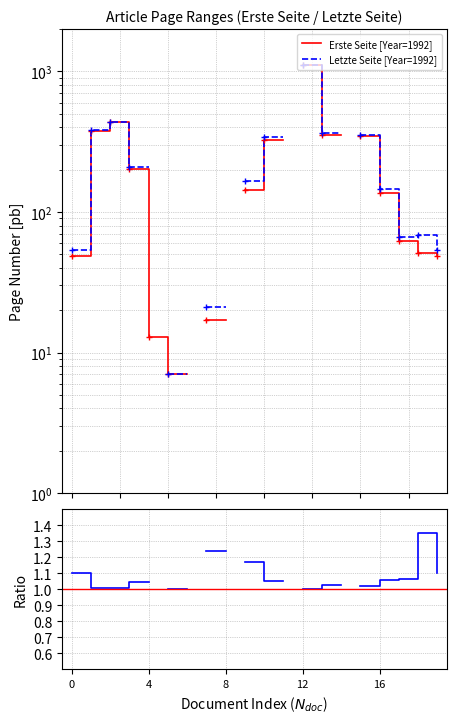

True or false: Letzte/Erste and Erste Seite [Year=1992] cross at least once.

False